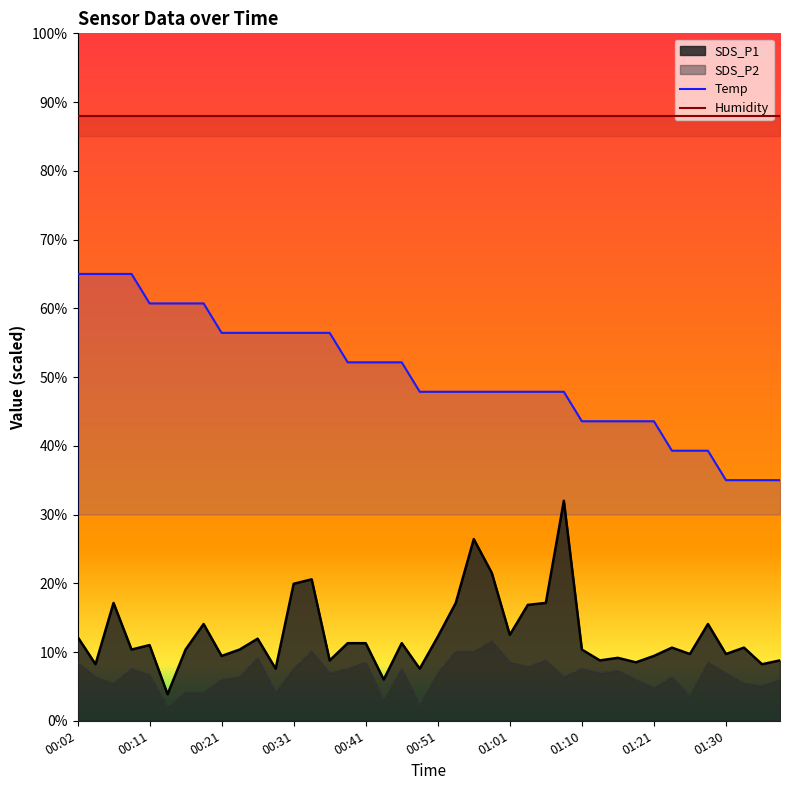

Rank the series by their maximum value, from highest to lowest.

Humidity, Temp, SDS_P1, SDS_P2